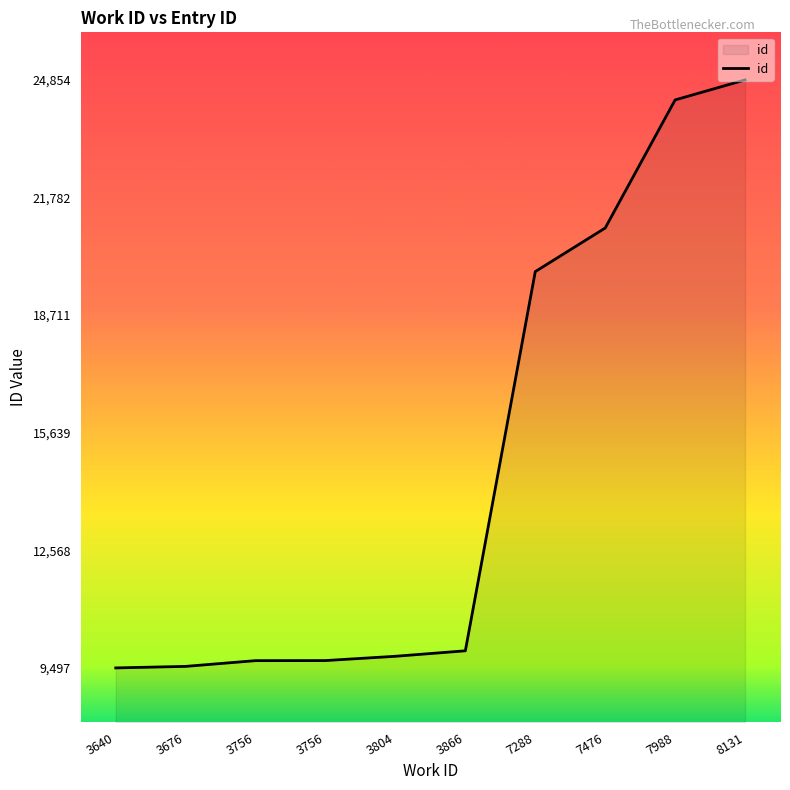

Does the chart have visible grid lines?

No